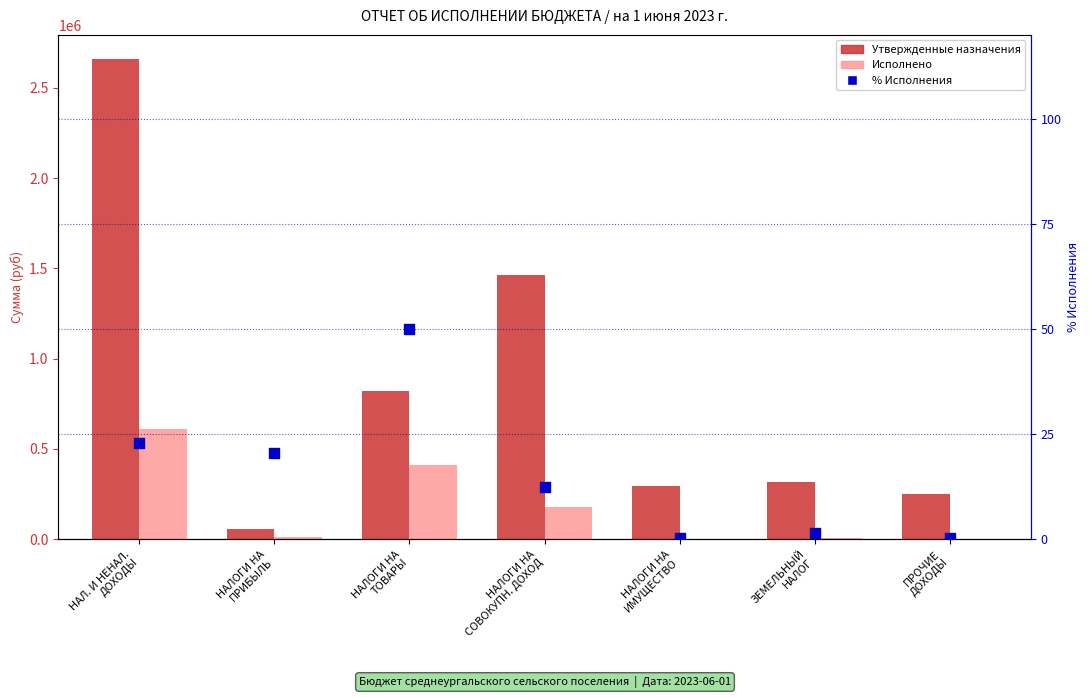

At how many categories does at least one series exceed 1365467?

2